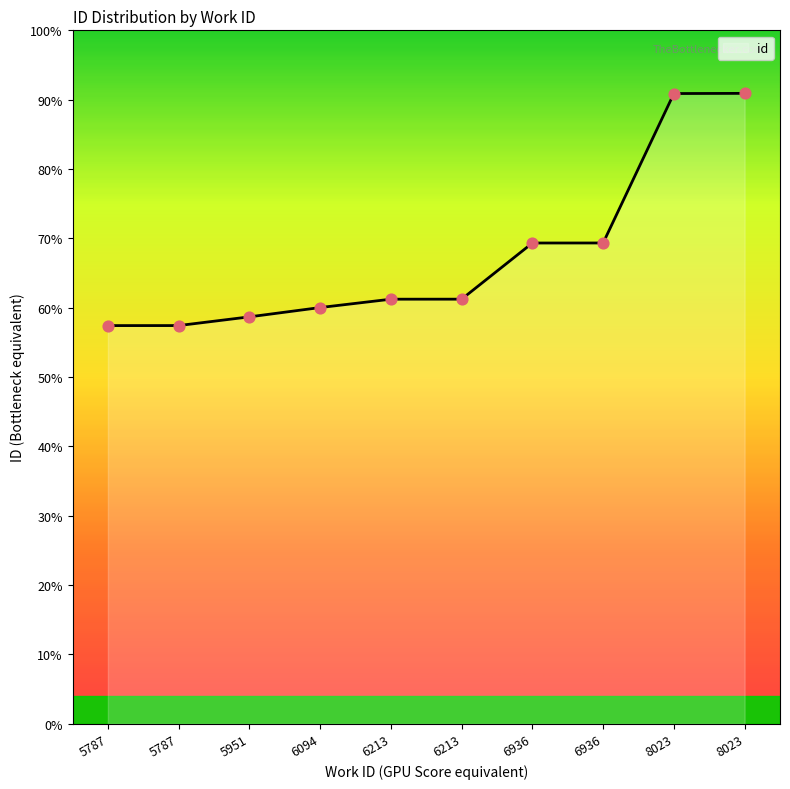

Is this an area chart (filled region under the line)?

Yes